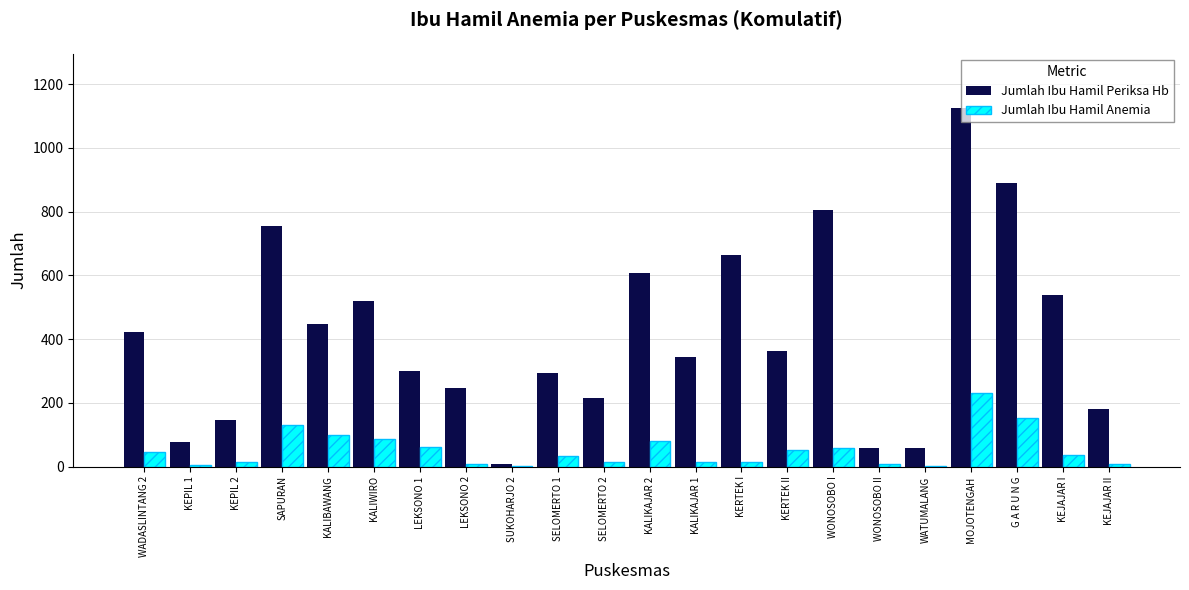

Is it true that Jumlah Ibu Hamil Periksa Hb equals 1126 at MOJOTENGAH?

True